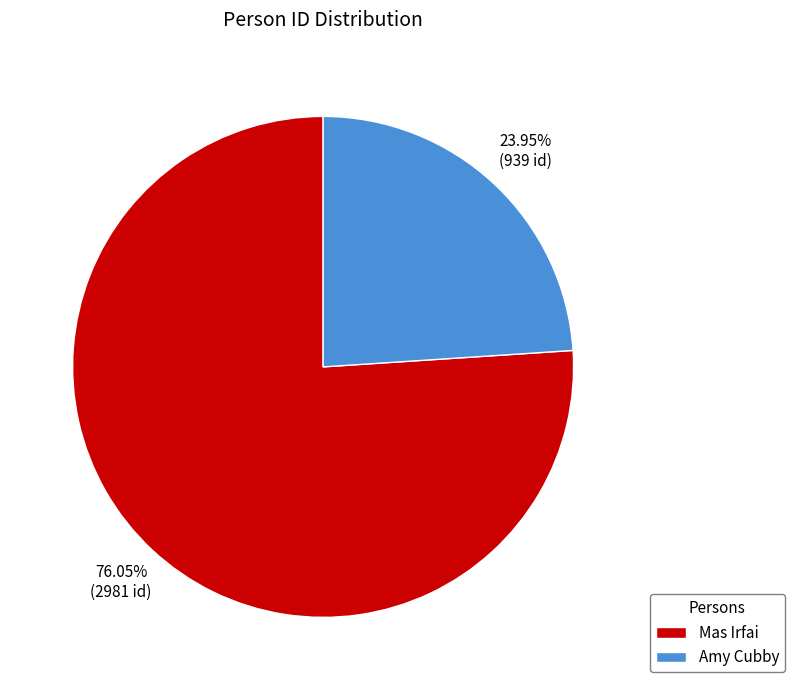

What percentage do Mas Irfai and Amy Cubby together represent?

100.0%